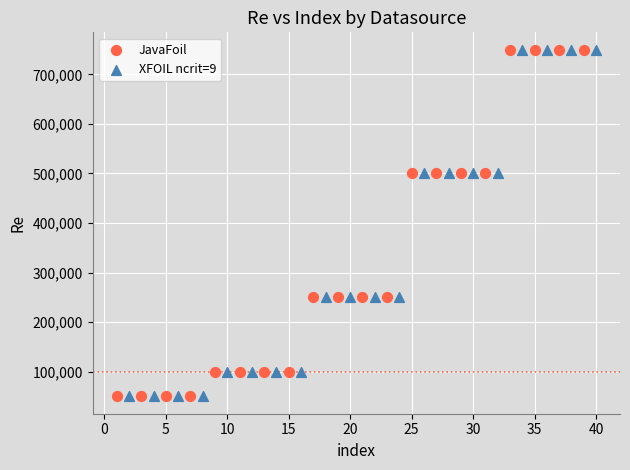

What are all the series names shown in the legend?

JavaFoil, XFOIL ncrit=9